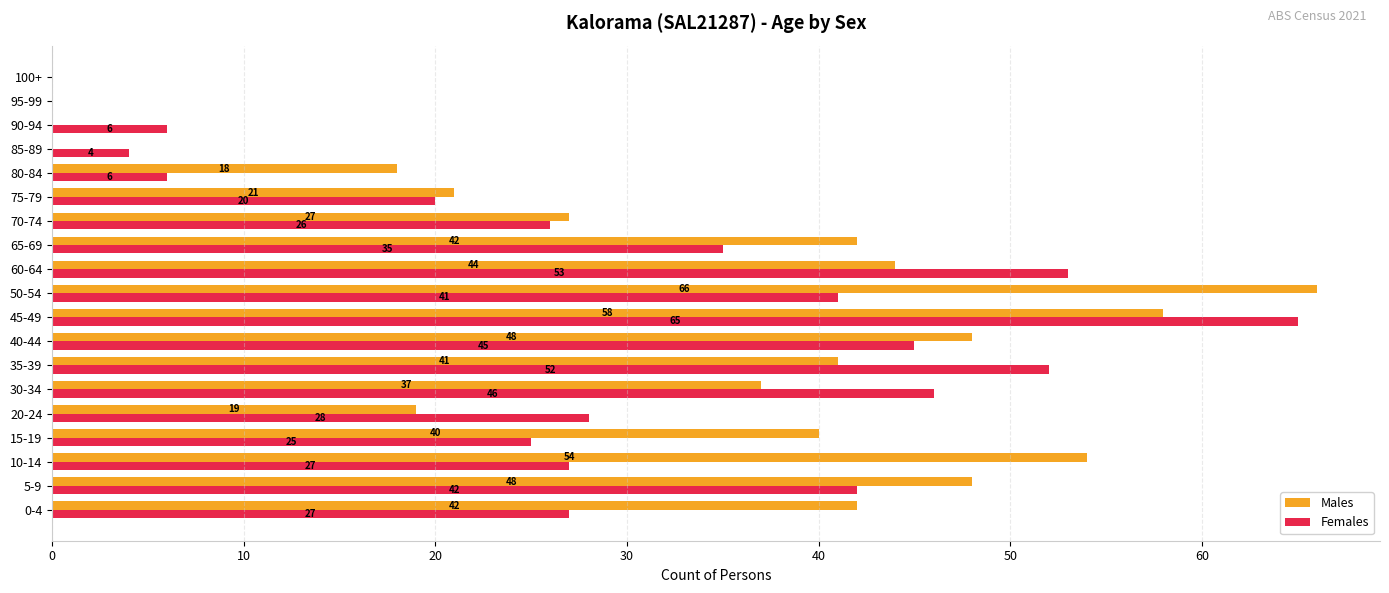

The value of Males at 40-44 is 29. True or false?

False